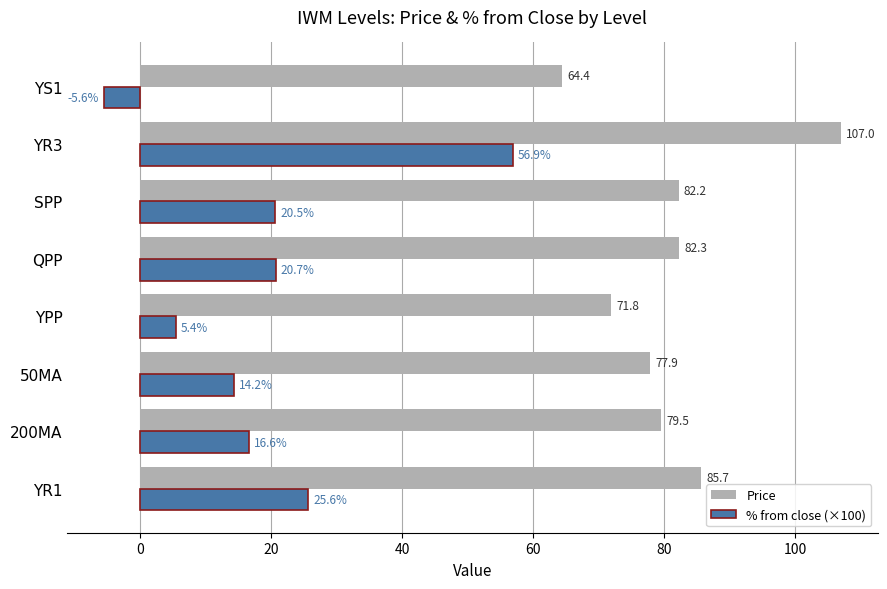

What is the sum of all % from close (×100) values?

154.3